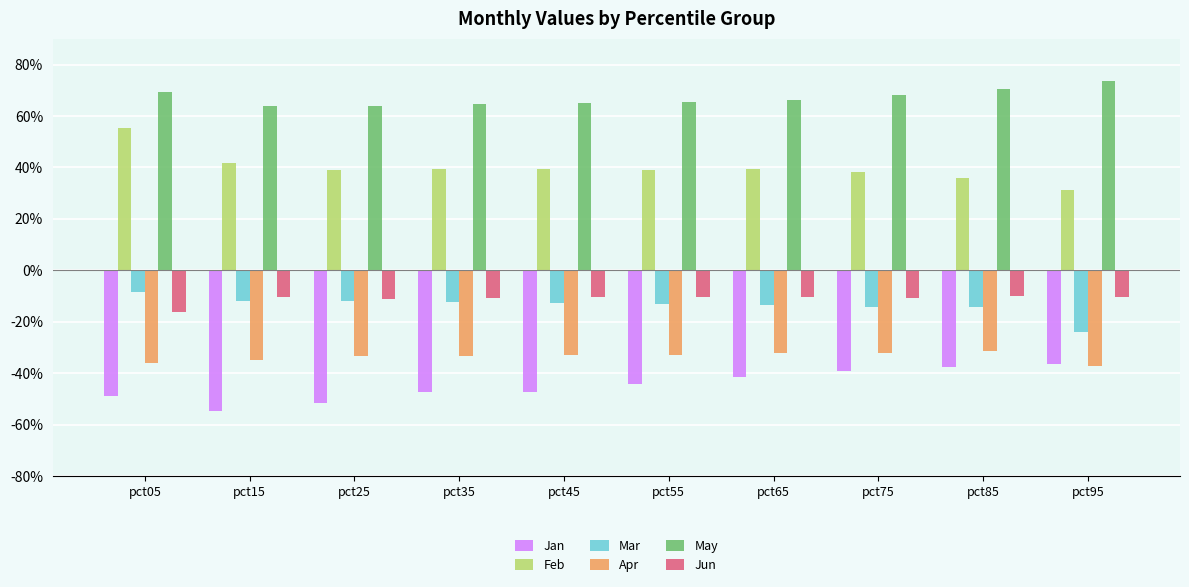

Does the chart contain any negative values?

Yes